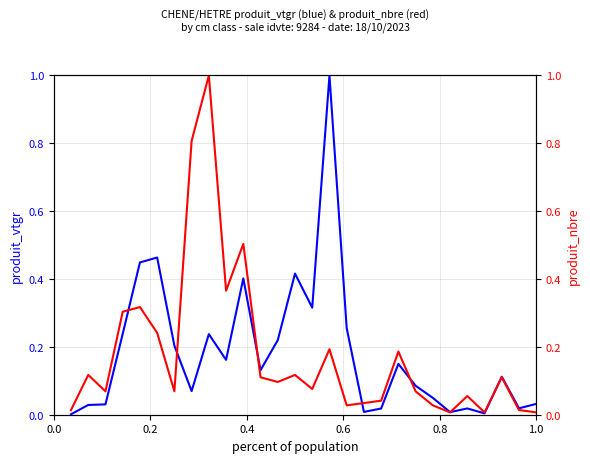

Is it true that produit_nbre equals 0.0 at 26?

False